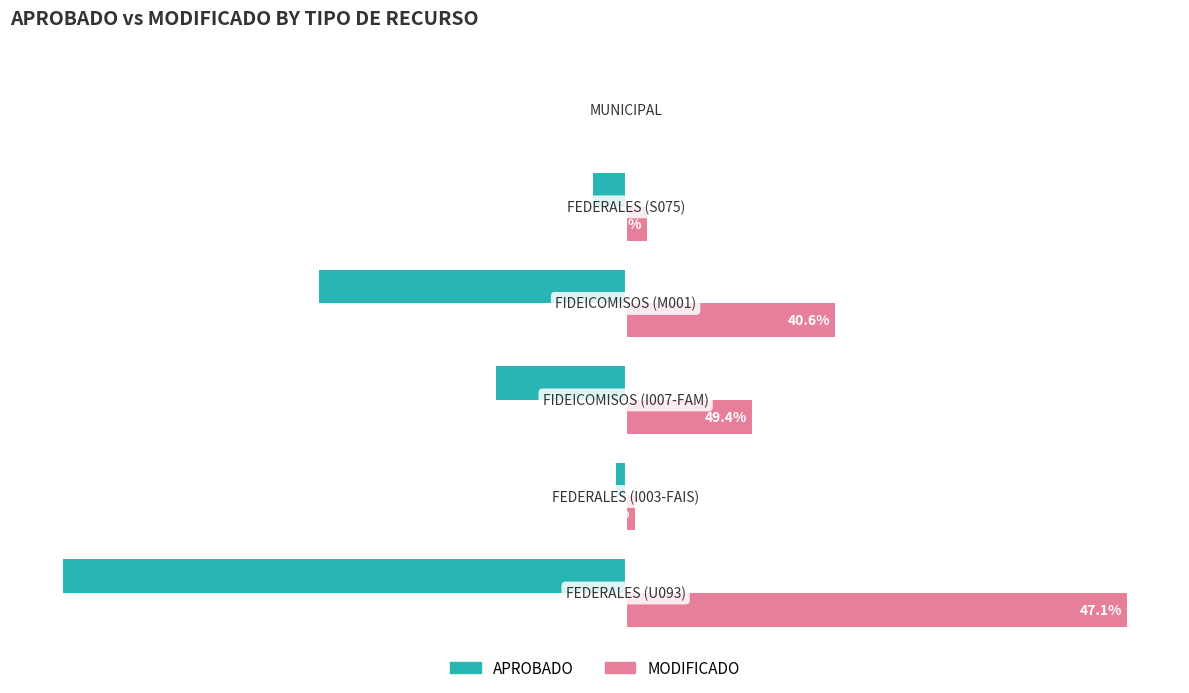

What is the smallest value displayed?

-6058784.7